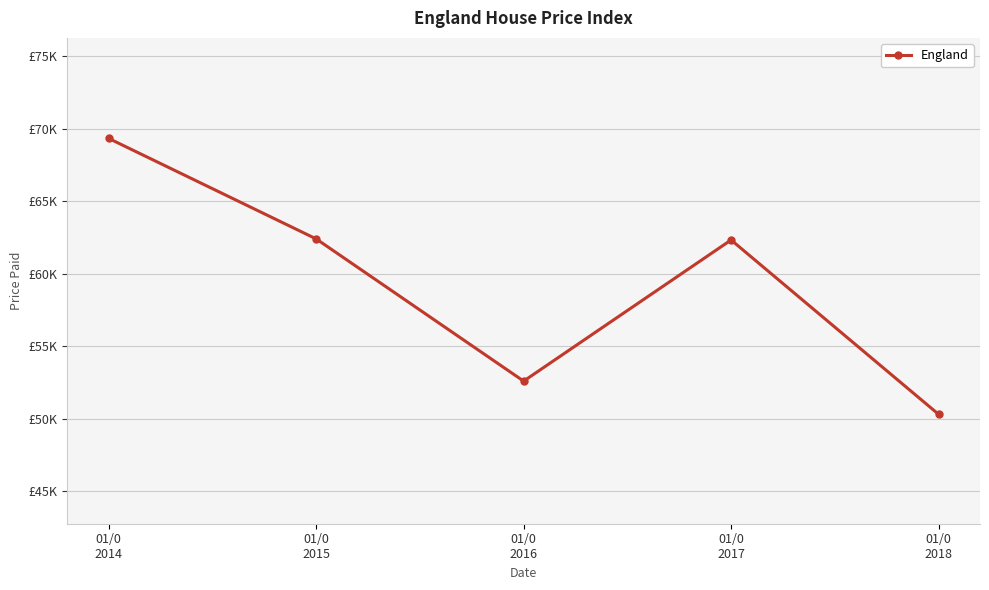

What is the value of the 2nd point from the left?

62391